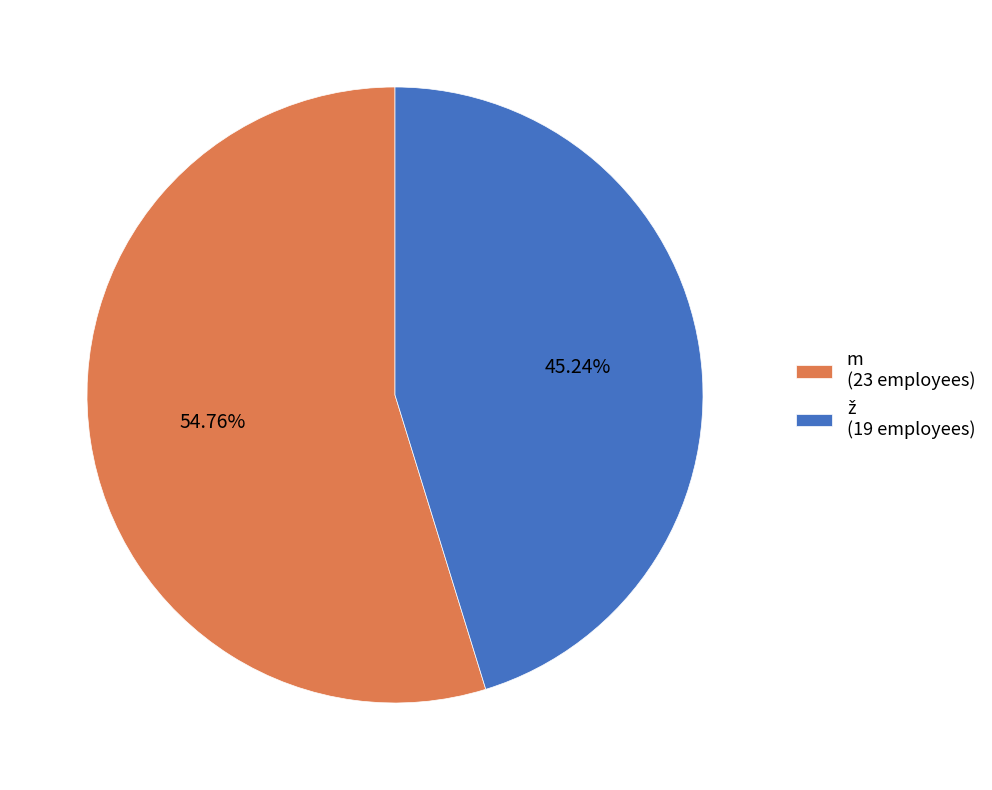

Does any single category account for the majority?

Yes